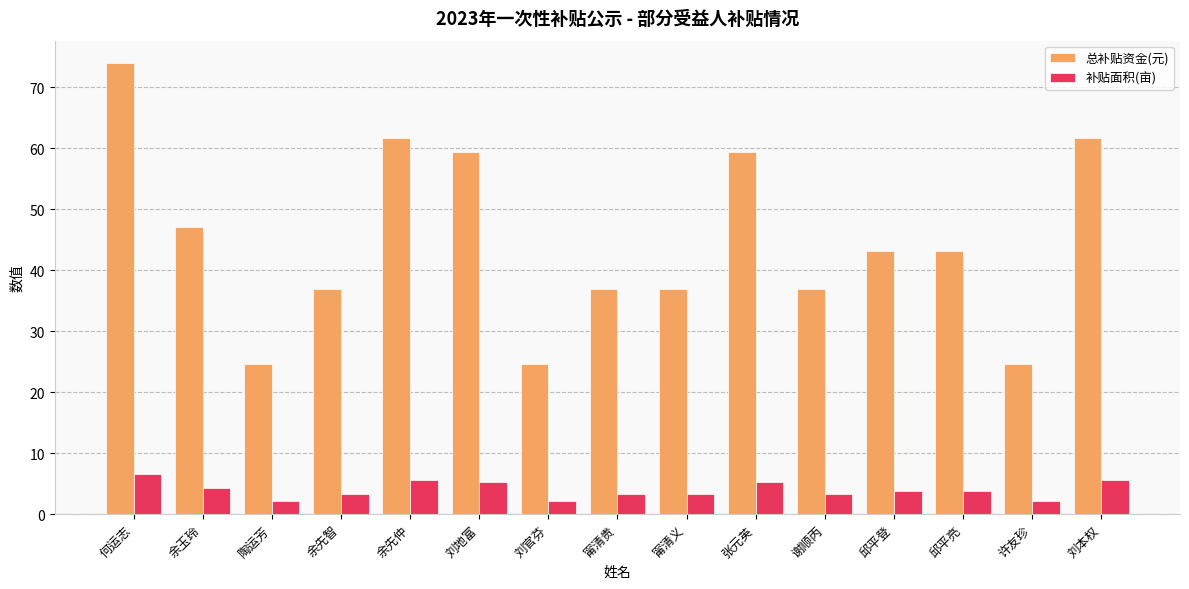

Between 余先仲 and 甯清贵, which series saw the biggest shift?

总补贴资金(元)